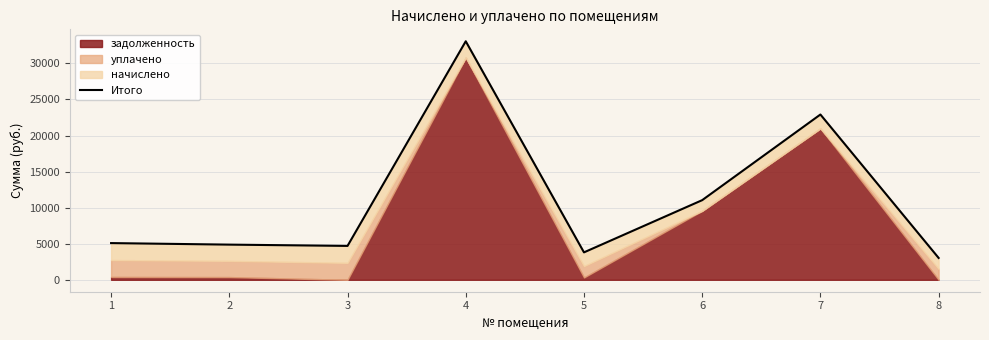

At which label does the data first exceed 5088?

1